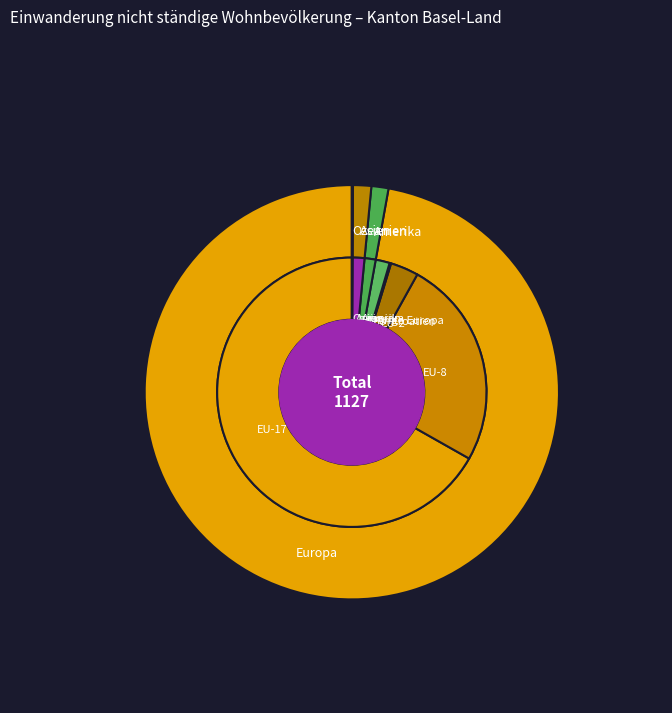

What percentage do Afrika and Europa together represent?

97.2%